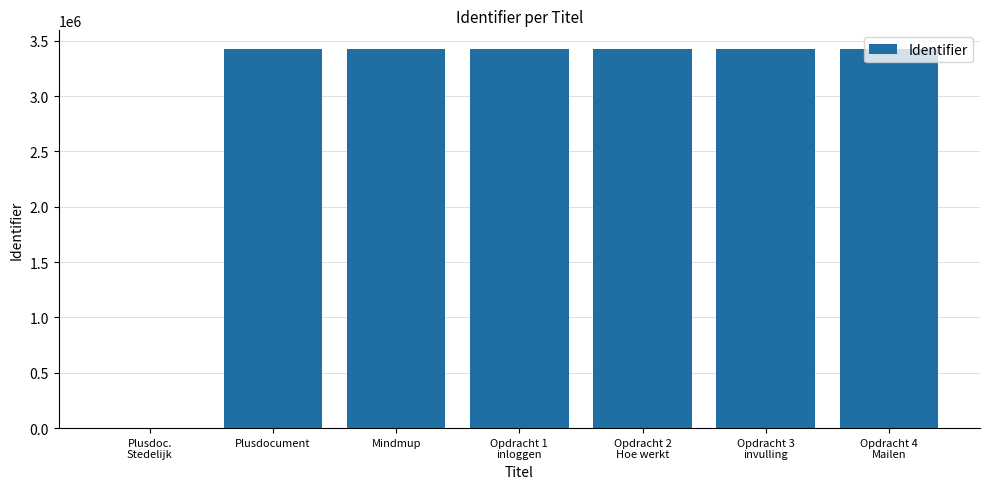

The chart shows a value of 3422474 at Plusdocument. True or false?

True